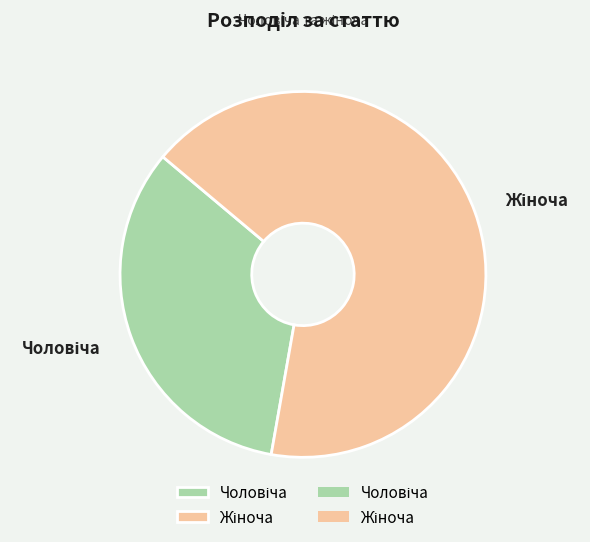

Is there a majority slice in this chart?

Yes